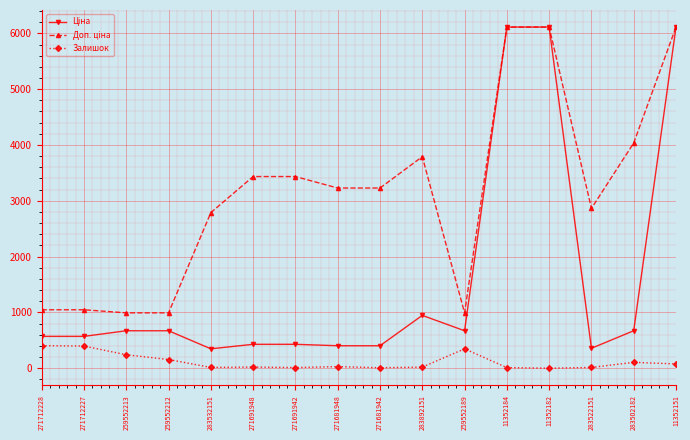

At how many categories does at least one series exceed 1739?

11